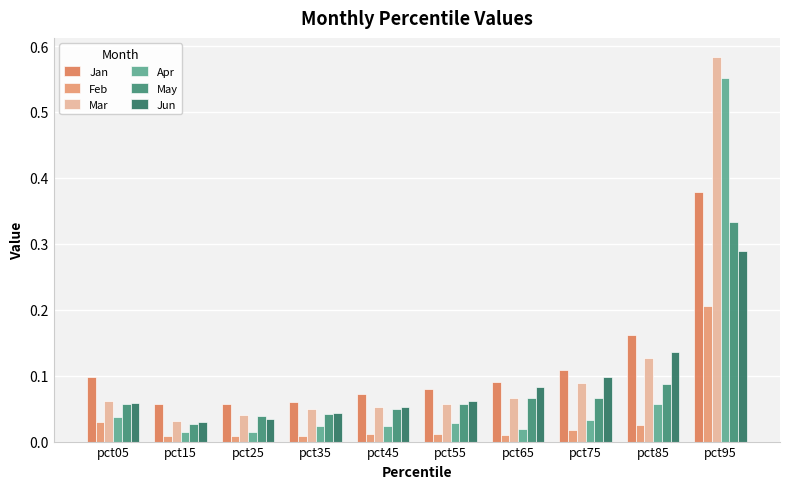

How many bars are there in total?

60